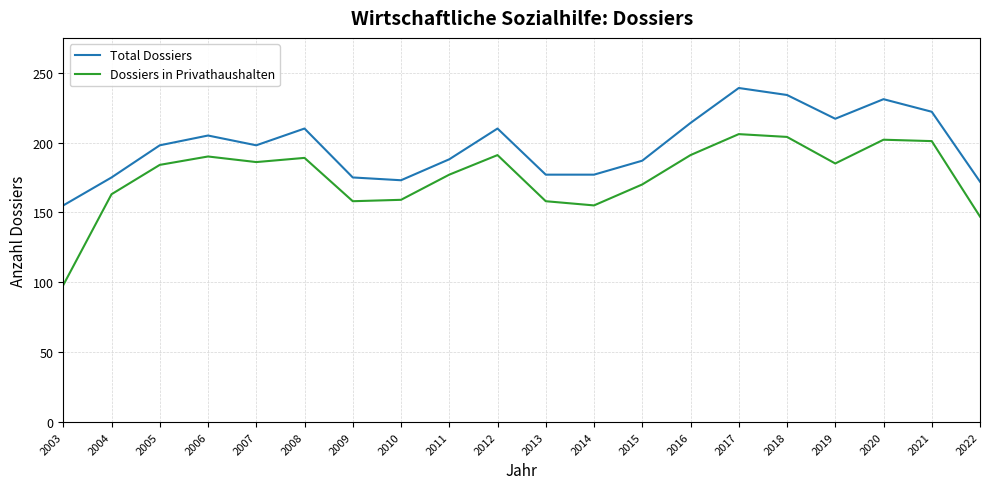

True or false: Total Dossiers and Dossiers in Privathaushalten intersect in this chart.

False